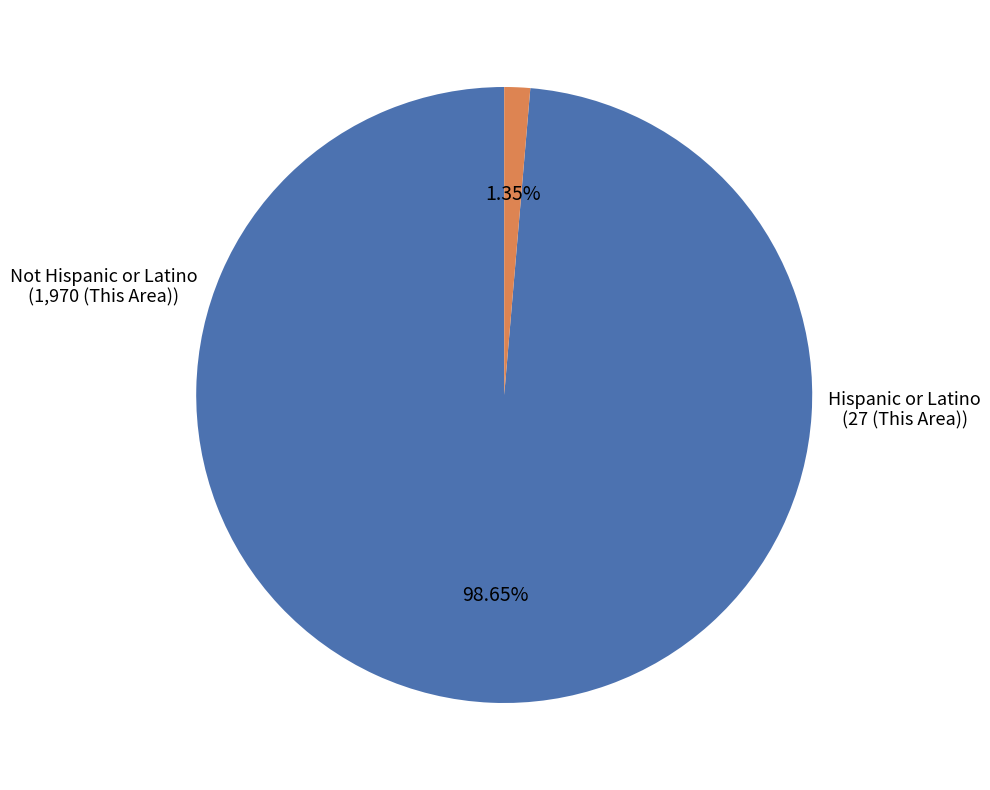

The Not Hispanic or Latino slice represents 99% of the pie. True or false?

True